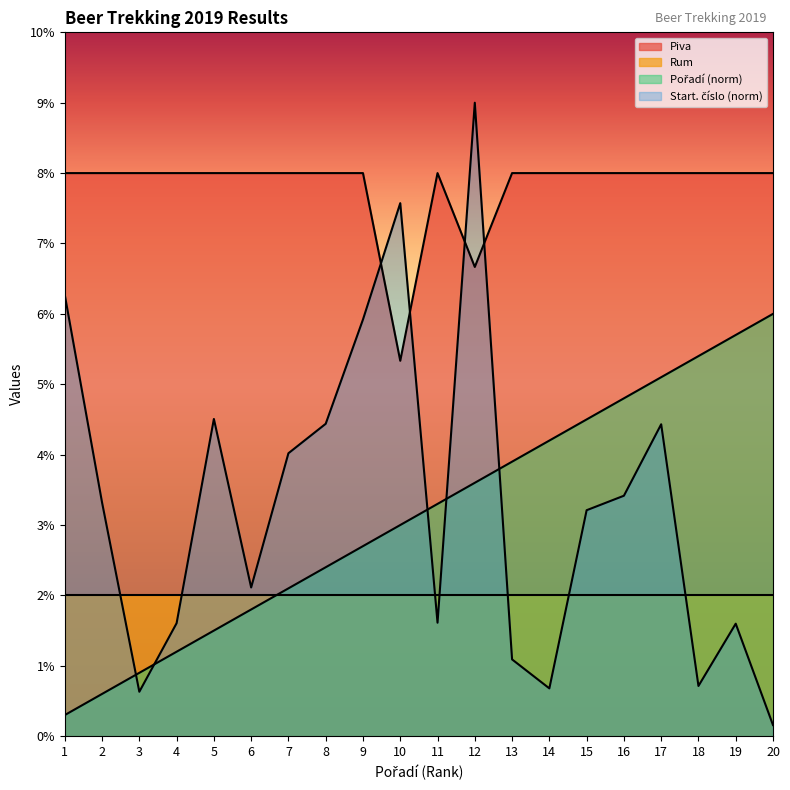

Which category has the highest value across all series?

12